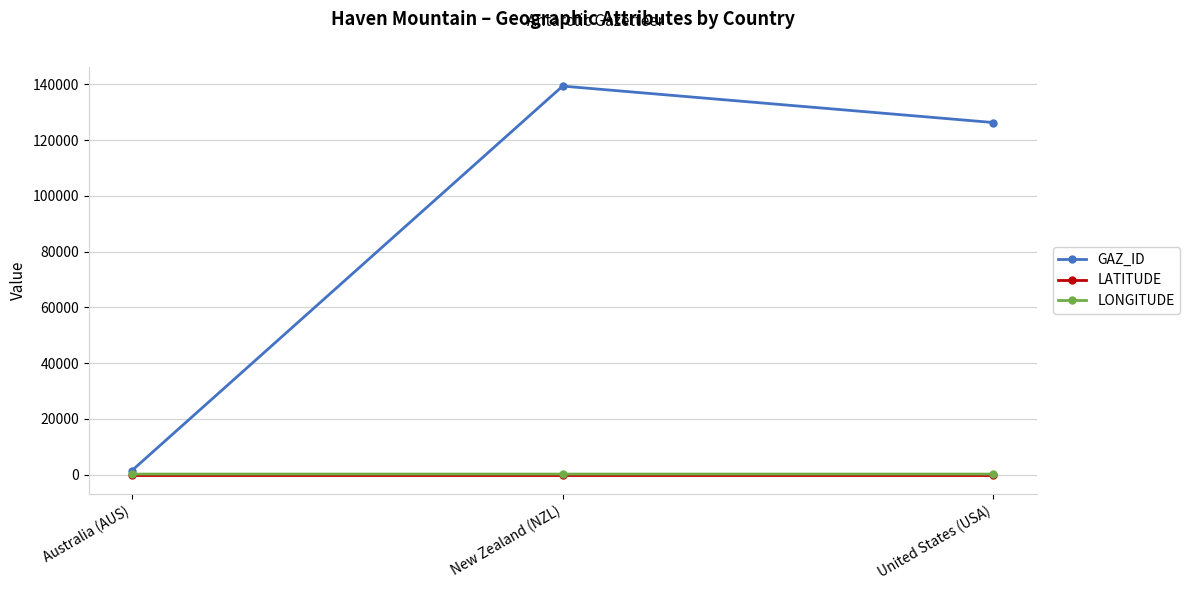

What are all the series names shown in the legend?

GAZ_ID, LATITUDE, LONGITUDE